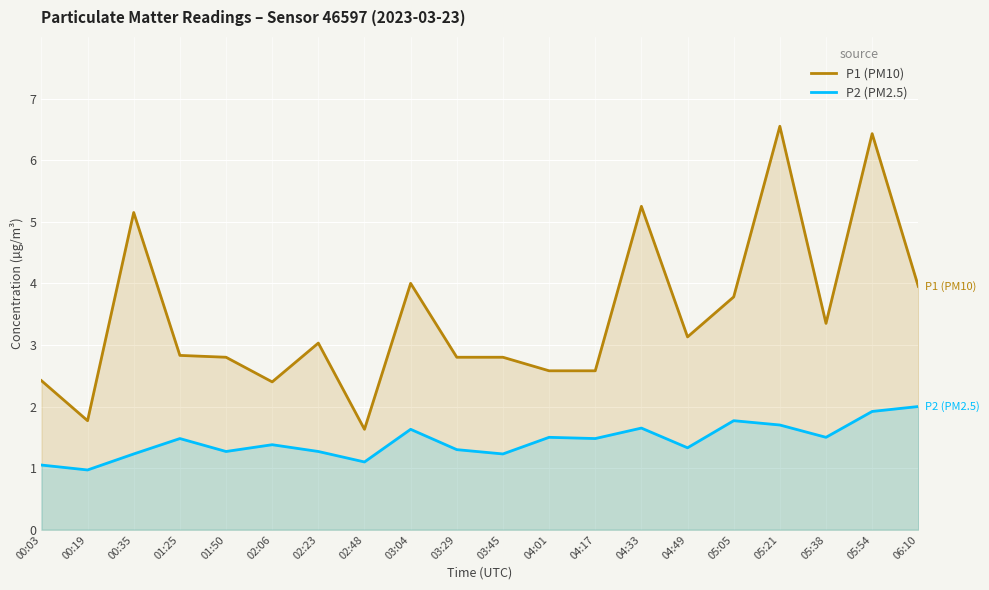

Reading left to right, list all the values displayed in this chart.

P1 (PM10): 00:03=2.4	00:19=1.8	00:35=5.2	01:25=2.8	01:50=2.8	02:06=2.4	02:23=3.0	02:48=1.6	03:04=4.0	03:29=2.8	03:45=2.8	04:01=2.6	04:17=2.6	04:33=5.2	04:49=3.1	05:05=3.8	05:21=6.5	05:38=3.4	05:54=6.4	06:10=4.0
P2 (PM2.5): 00:03=1.1	00:19=1.0	00:35=1.2	01:25=1.5	01:50=1.3	02:06=1.4	02:23=1.3	02:48=1.1	03:04=1.6	03:29=1.3	03:45=1.2	04:01=1.5	04:17=1.5	04:33=1.6	04:49=1.3	05:05=1.8	05:21=1.7	05:38=1.5	05:54=1.9	06:10=2.0